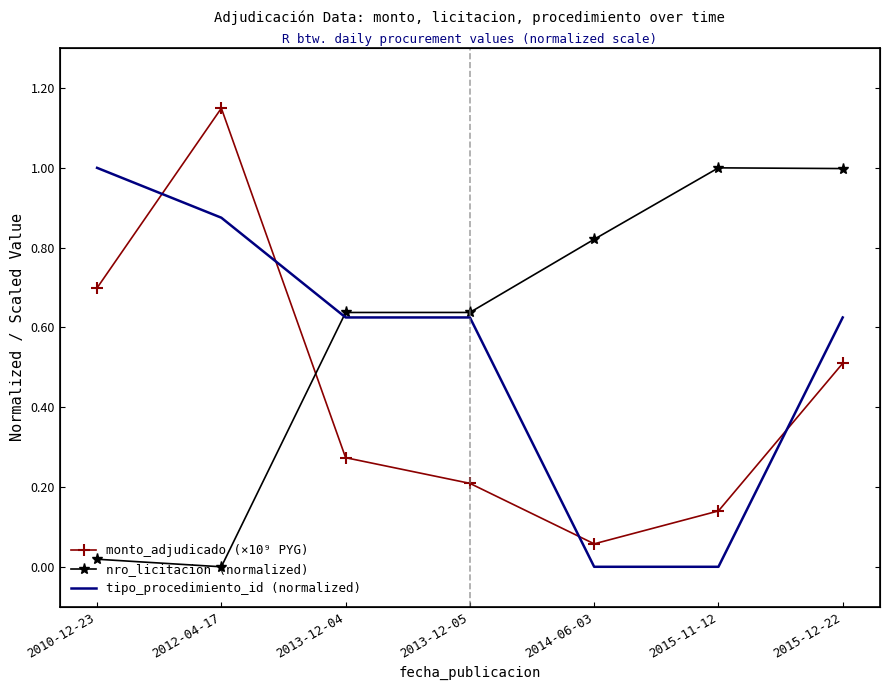

Reading left to right, extract all data points from this chart.

monto_adjudicado (×10⁹ PYG): 0.7	1.1	0.3	0.2	0.1	0.1	0.5
nro_licitacion (normalized): 0.0	0.0	0.6	0.6	0.8	1.0	1.0
tipo_procedimiento_id (normalized): 1.0	0.9	0.6	0.6	0.0	0.0	0.6